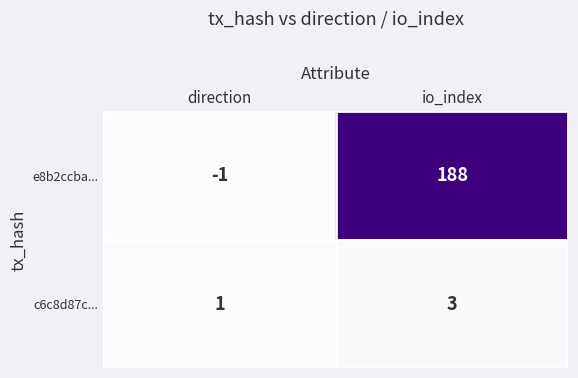

At which category is the sum across all series the highest?

io_index